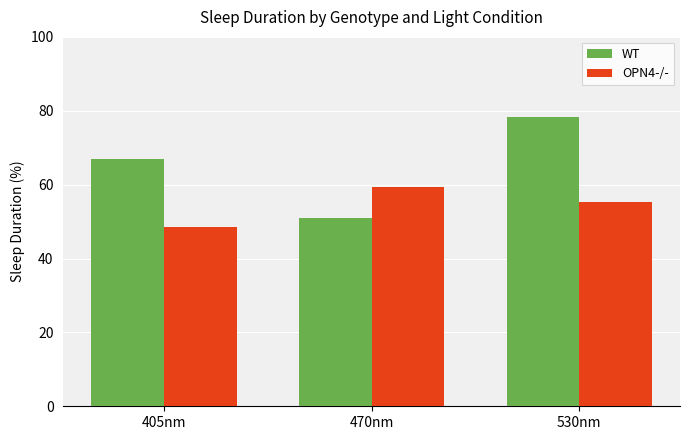

What is the minimum value for OPN4-/-?

48.5